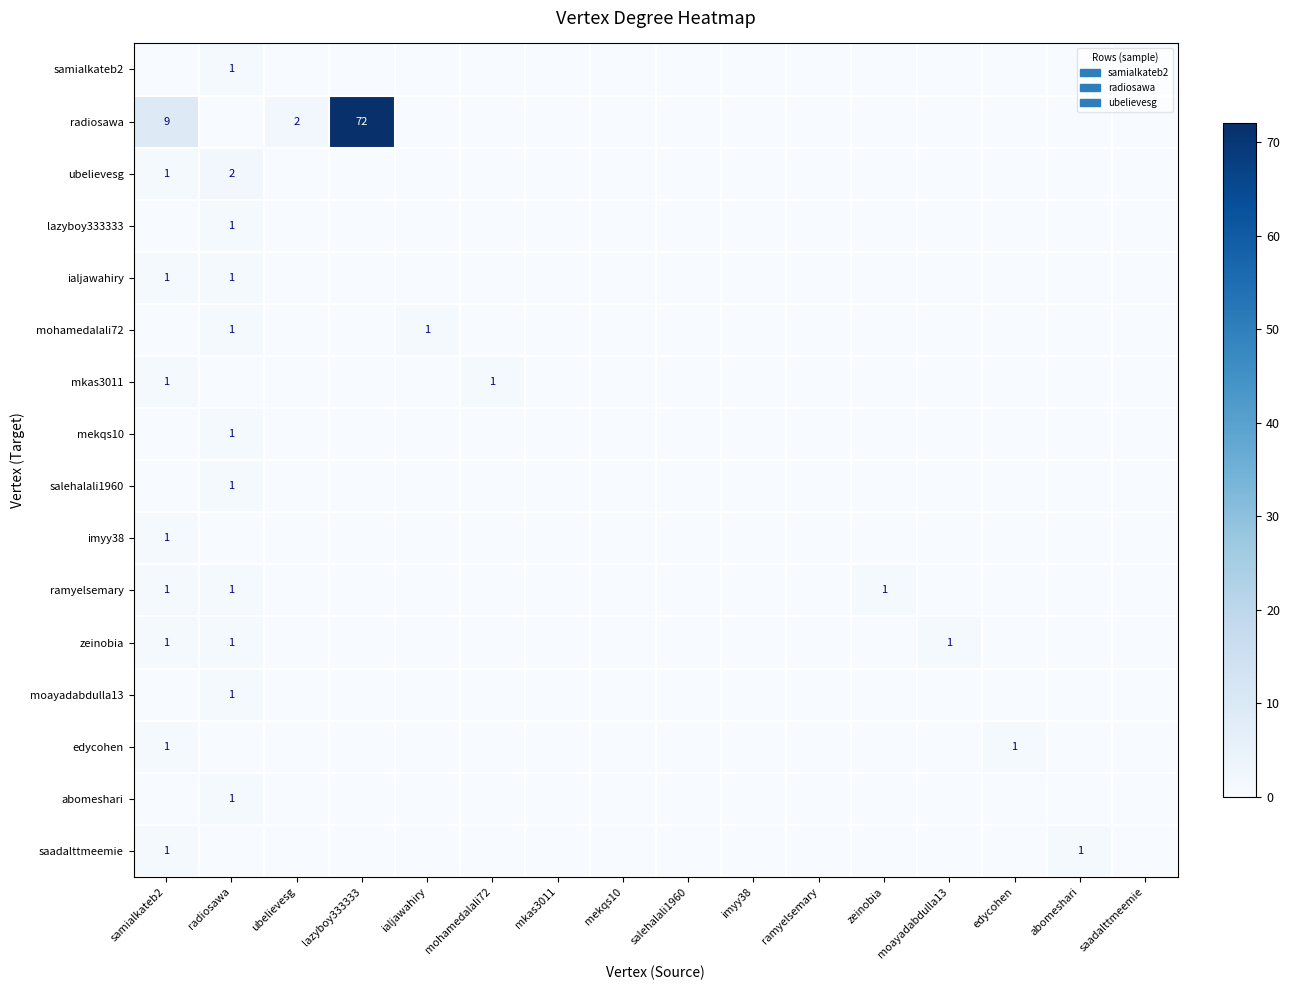

Which series has the widest spread of values?

radiosawa